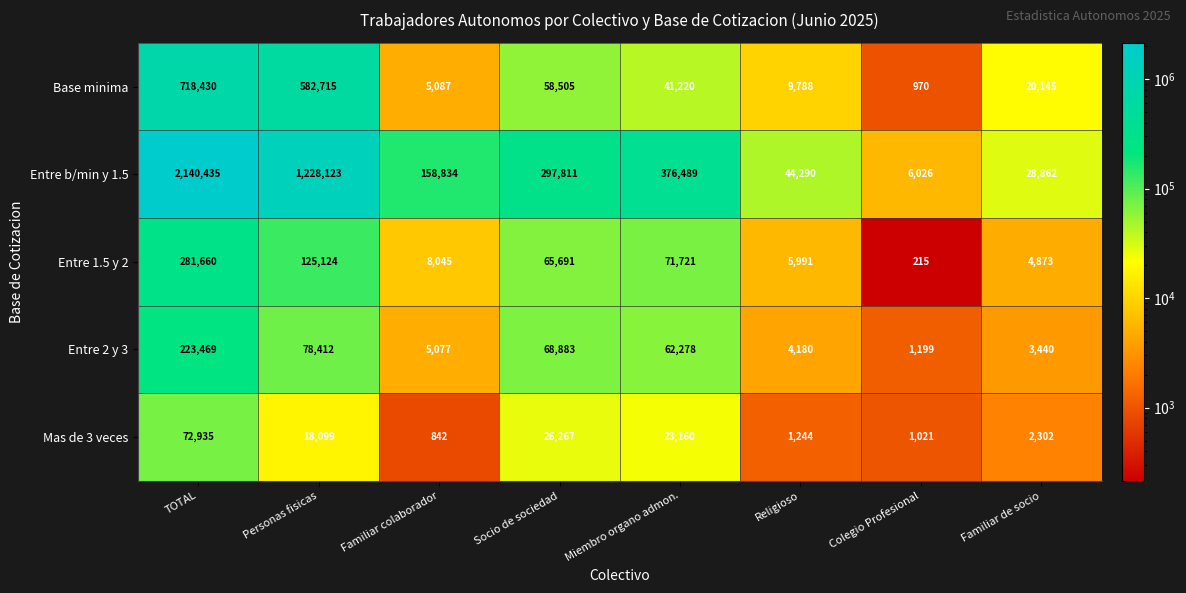

Which series changed the most between Personas fisicas and Miembro organo admon.?

Entre b/min y 1.5